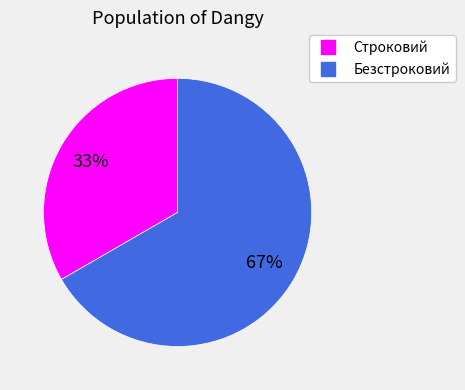

To the nearest percent, what portion does Строковий represent?

33%